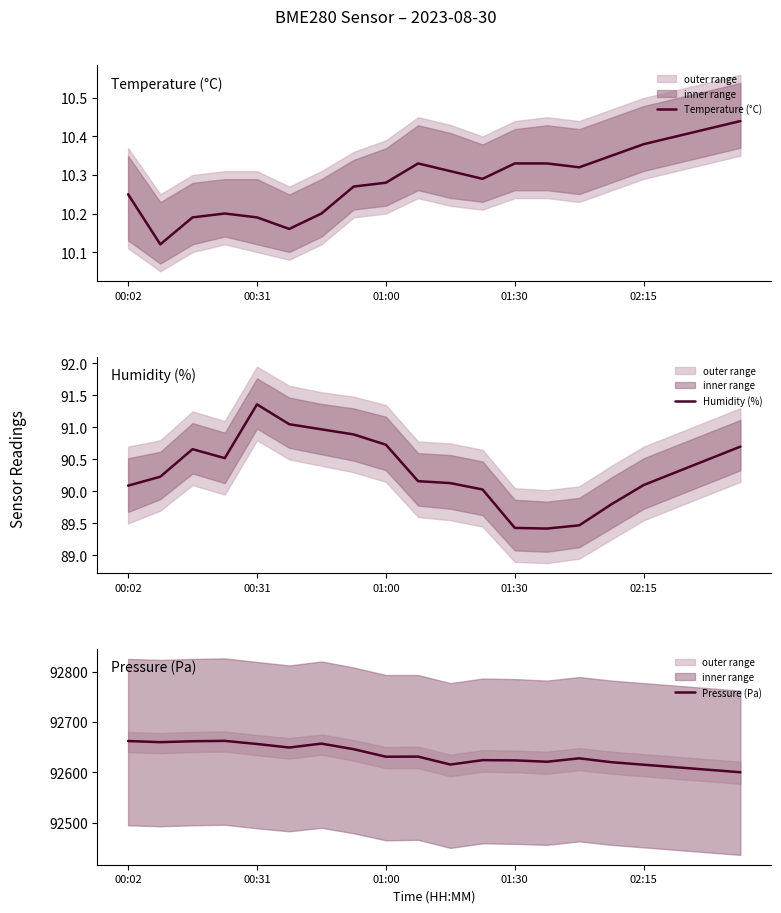

How many values in the Pressure (Pa) series are below 92630?

10